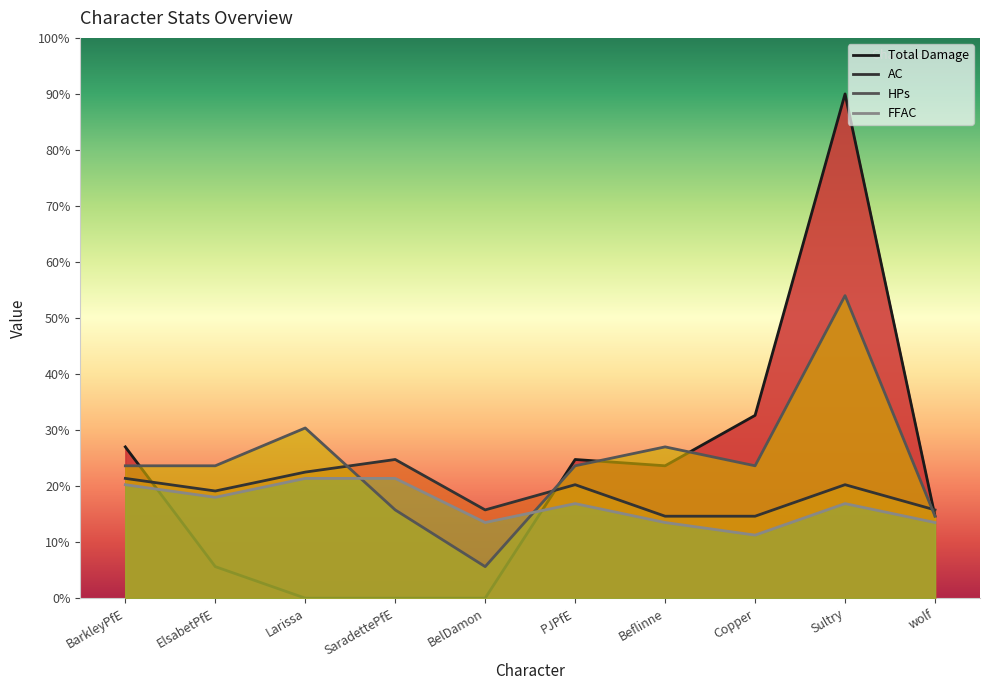

What is the label of the 10th point from the right?

BarkleyPfE